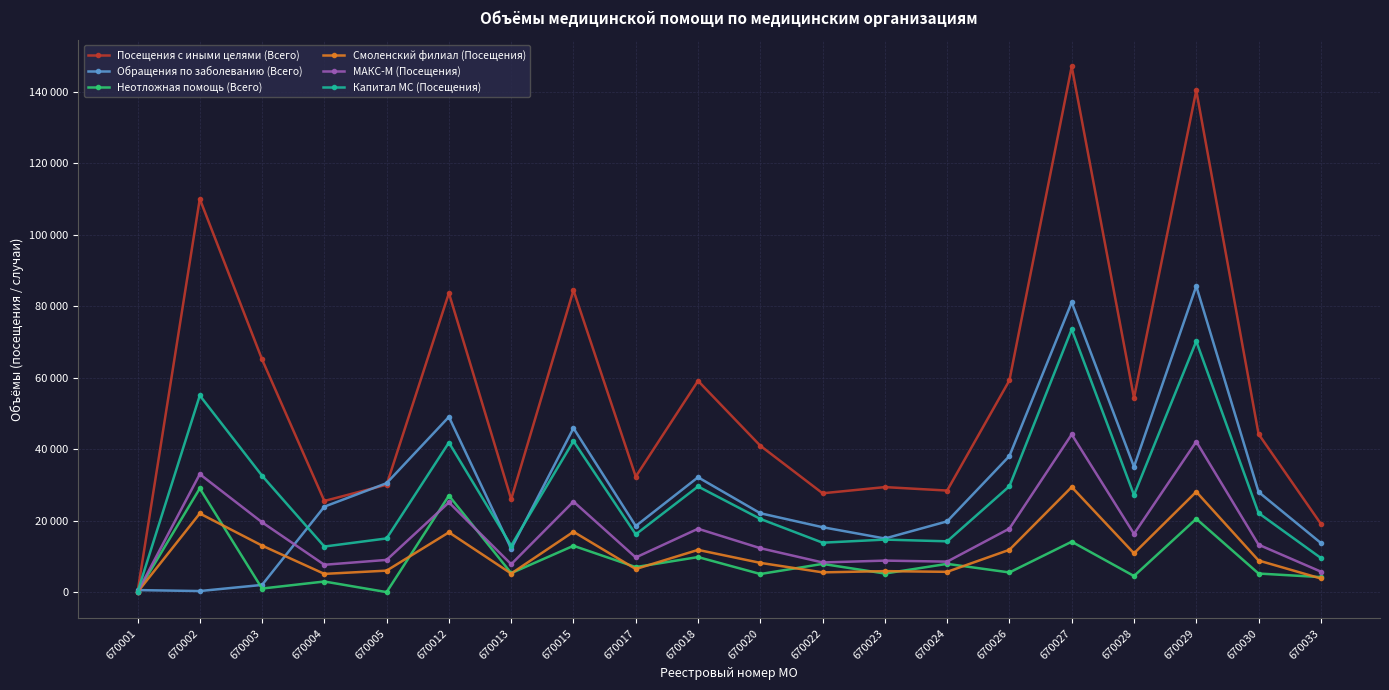

What are all the series names shown in the legend?

Посещения с иными целями (Всего), Обращения по заболеванию (Всего), Неотложная помощь (Всего), Смоленский филиал (Посещения), МАКС-М (Посещения), Капитал МС (Посещения)